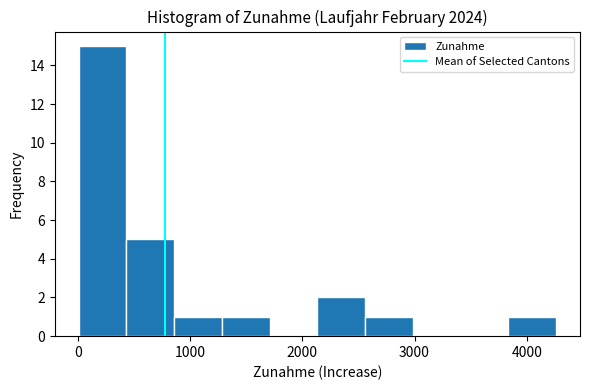

Reading left to right, transcribe this chart: for each bar, give the range it covers on the x-axis and its height. Neither the bar edges nor the heights are printed on the chart, so give them approximately, as read against the axes.

0 to 400: 15
400 to 900: 5
900 to 1300: 1
1300 to 1700: 1
1700 to 2100: 0
2100 to 2600: 2
2600 to 3000: 1
3000 to 3400: 0
3400 to 3800: 0
3800 to 4300: 1